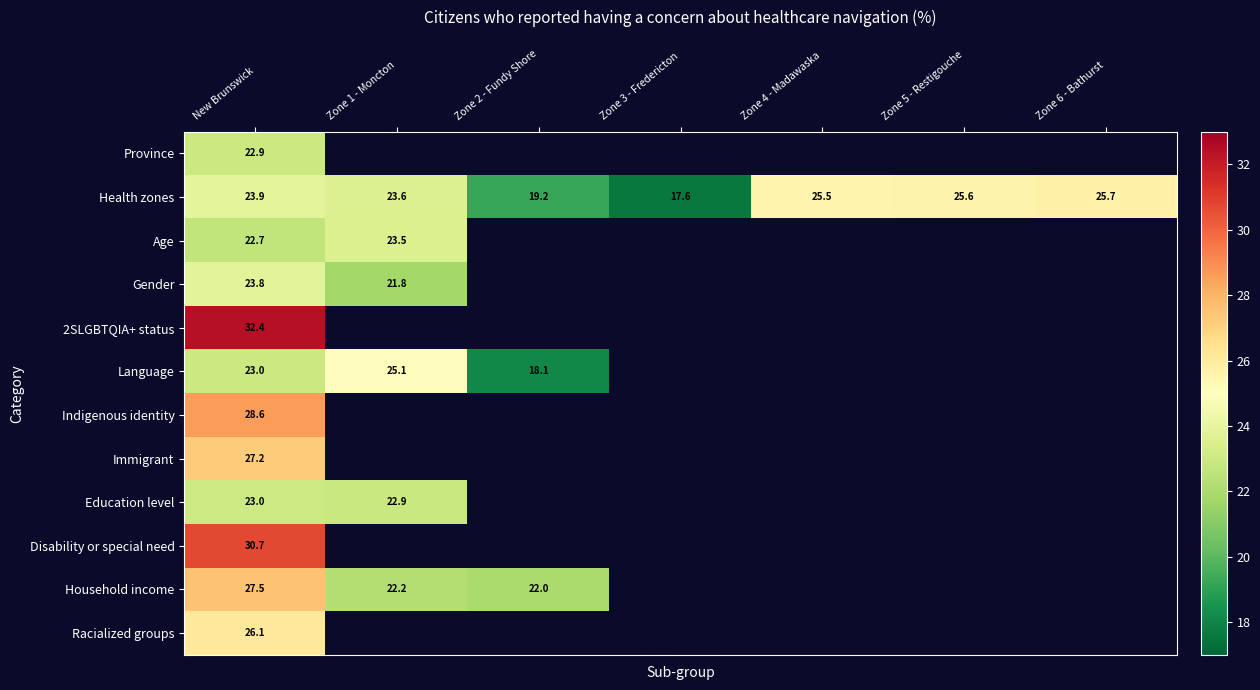

List the series in order of their peak value, lowest first.

Province, Education level, Age, Gender, Language, Health zones, Racialized groups, Immigrant, Household income, Indigenous identity, Disability or special need, 2SLGBTQIA+ status